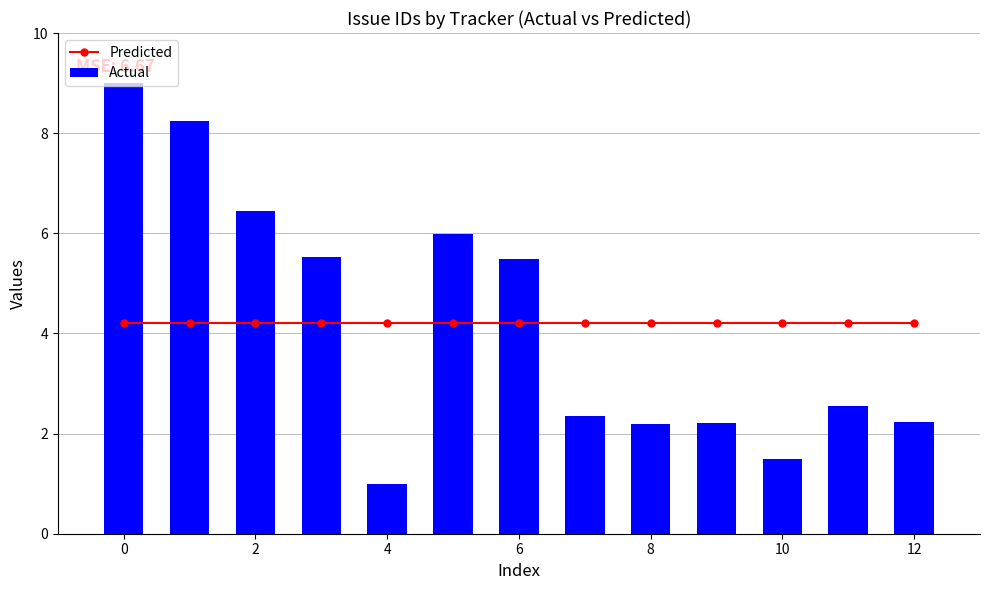

What is the sum of all Actual values?

54.8